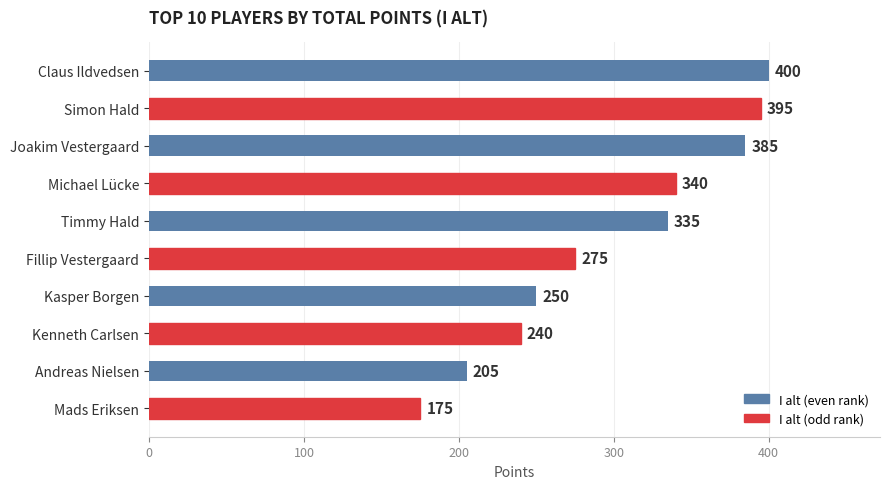

What is the average value?

300